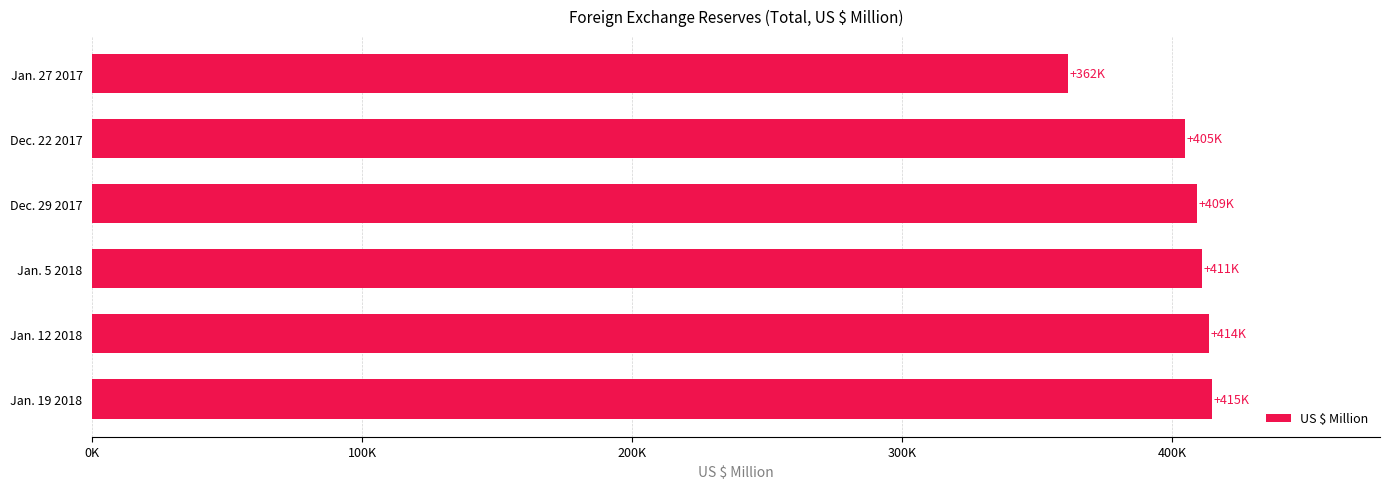

What is the average value?

402597